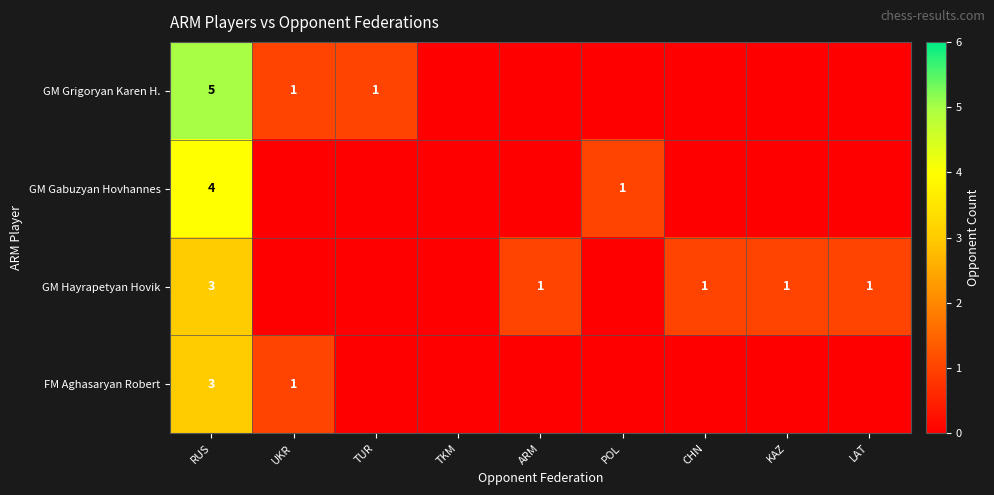

The value of GM Hayrapetyan Hovik at RUS is 3. True or false?

True